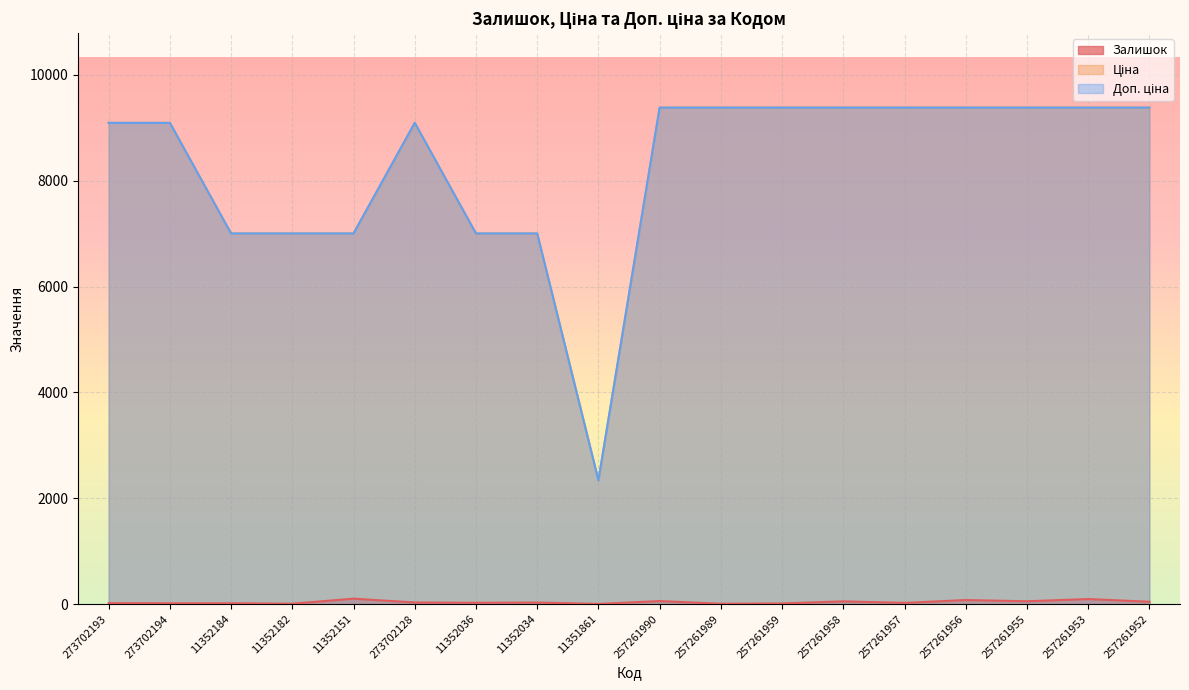

What is the difference between the maximum and minimum values in the Залишок series?

99.0